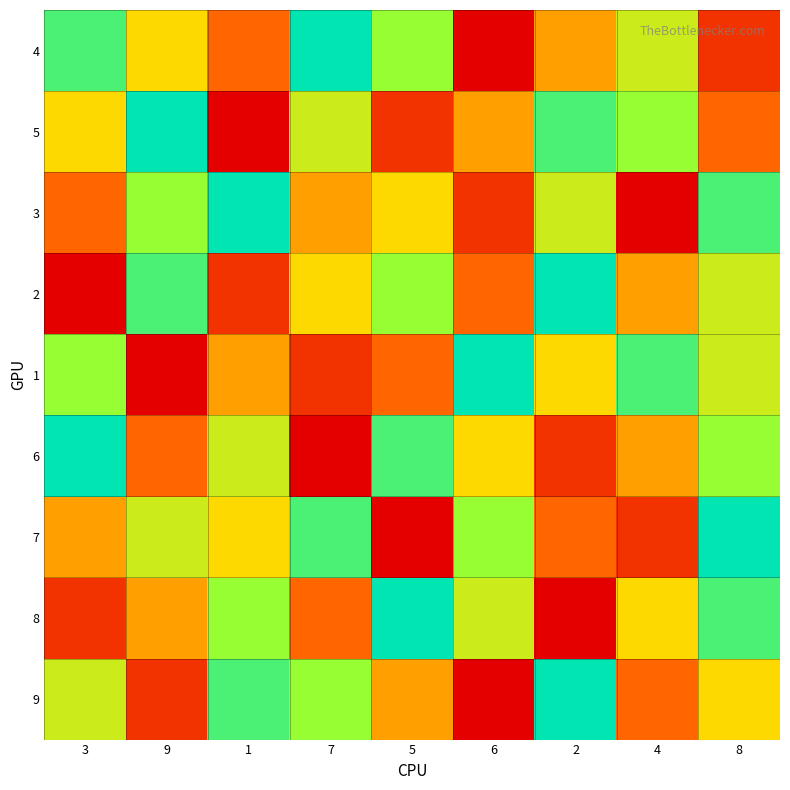

Reading right to left, extract all data points from this chart.

4: 8=2	4=6	2=4	6=1	5=7	7=9	1=3	9=5	3=8
5: 8=3	4=7	2=8	6=4	5=2	7=6	1=1	9=9	3=5
3: 8=8	4=1	2=6	6=2	5=5	7=4	1=9	9=7	3=3
2: 8=6	4=4	2=9	6=3	5=7	7=5	1=2	9=8	3=1
1: 8=6	4=8	2=5	6=9	5=3	7=2	1=4	9=1	3=7
6: 8=7	4=4	2=2	6=5	5=8	7=1	1=6	9=3	3=9
7: 8=9	4=2	2=3	6=7	5=1	7=8	1=5	9=6	3=4
8: 8=8	4=5	2=1	6=6	5=9	7=3	1=7	9=4	3=2
9: 8=5	4=3	2=9	6=1	5=4	7=7	1=8	9=2	3=6